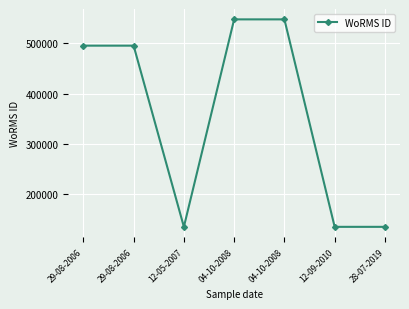

What is the label of the 6th point from the left?

12-09-2010